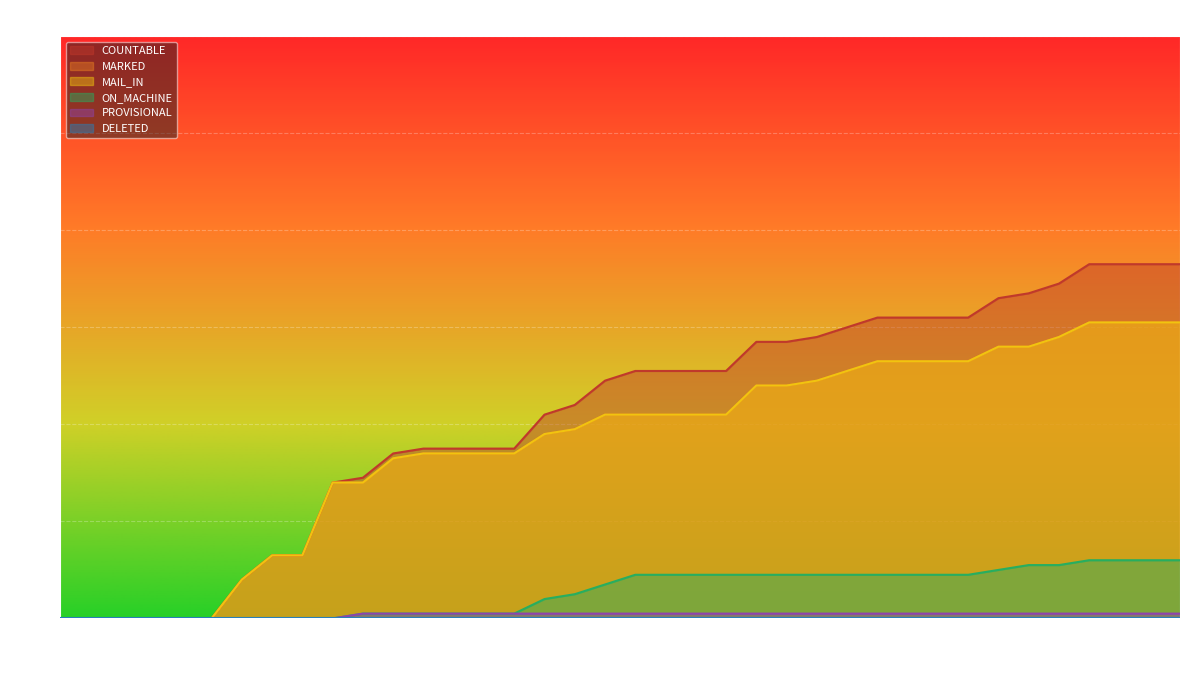

How many positive values does the ON_MACHINE series have?

28